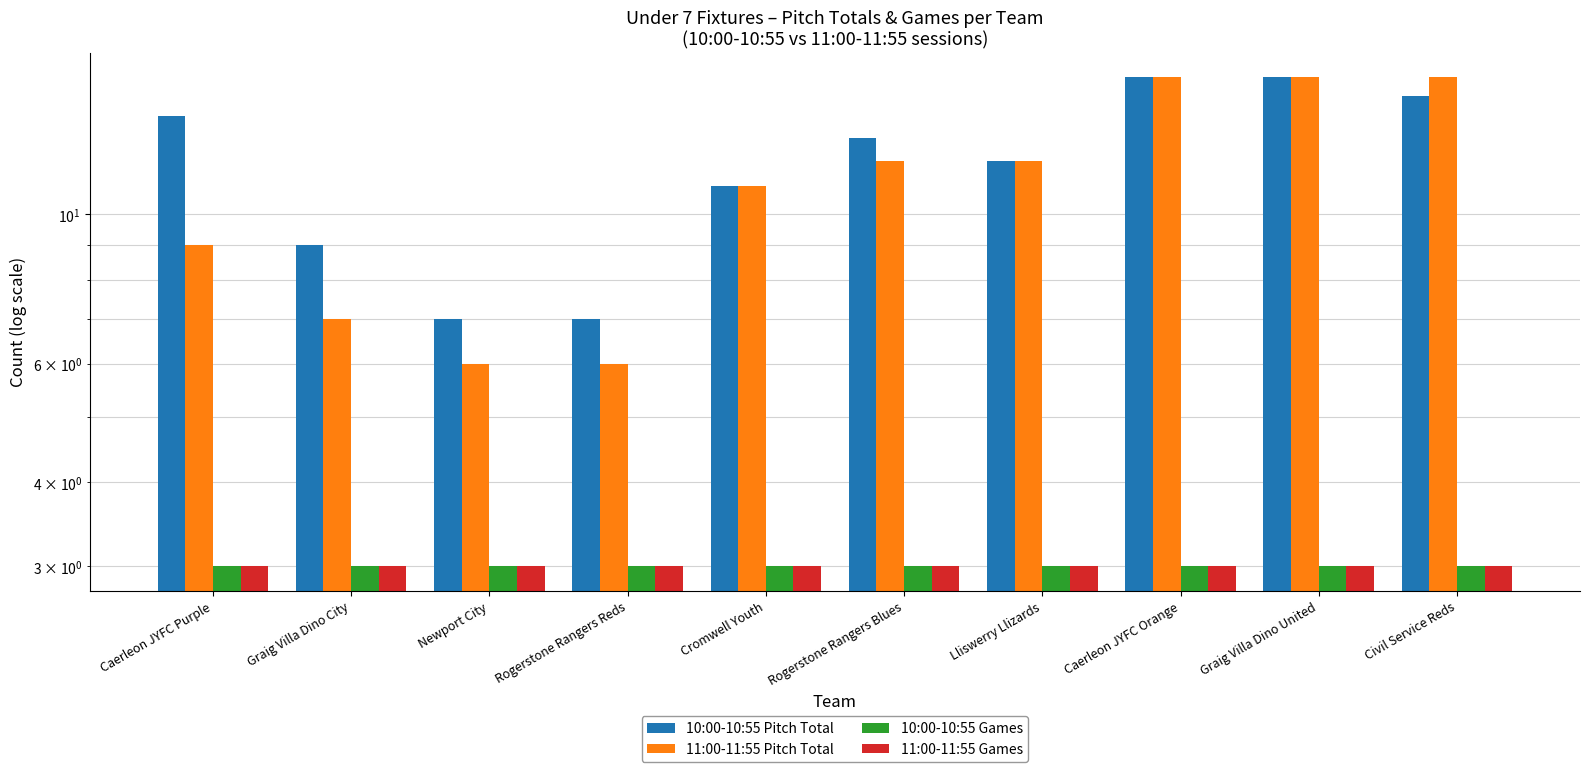

The 10:00-10:55 Games series shows 5 at Civil Service Reds. True or false?

False